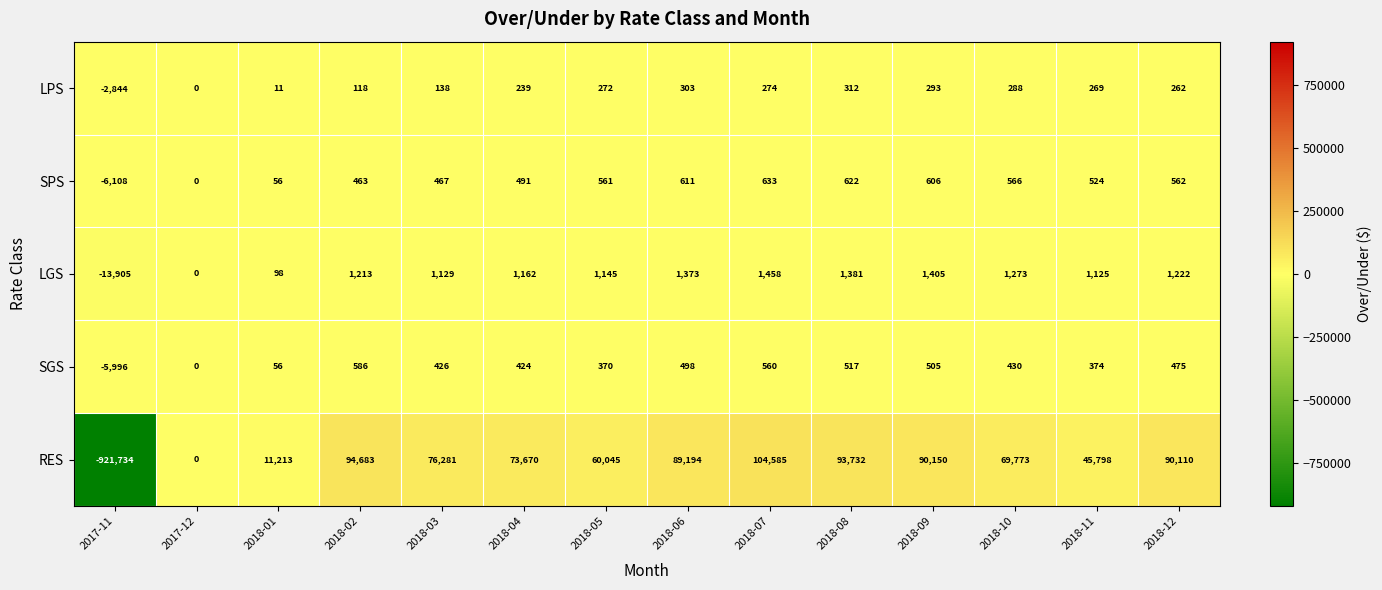

What is the sum of the RES values at 2018-03 and 2018-12?

166391